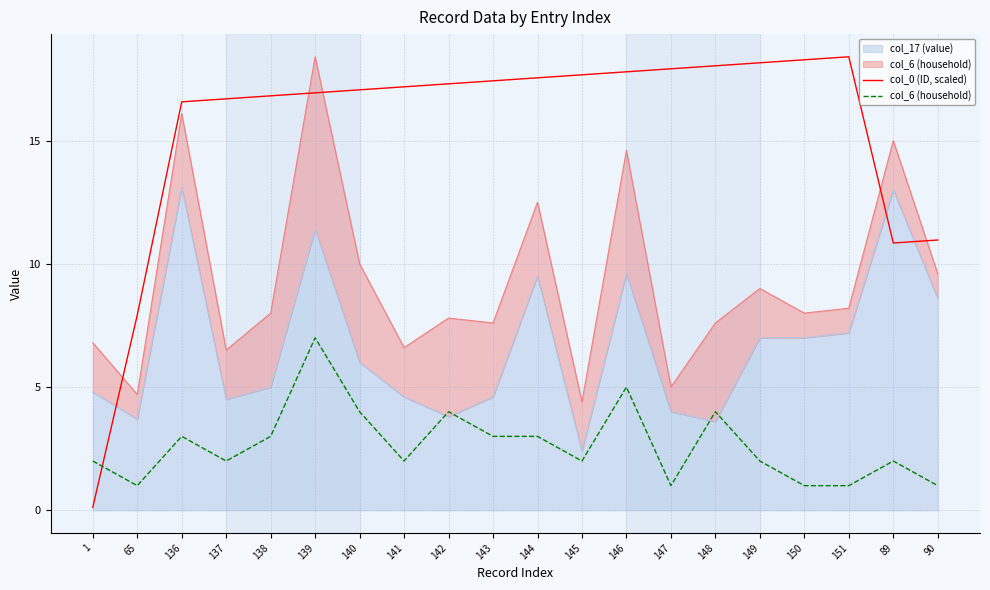

List the labels in order of col_0 (ID, scaled) value, largest first.

151, 150, 149, 148, 147, 146, 145, 144, 143, 142, 141, 140, 139, 138, 137, 136, 90, 89, 65, 1